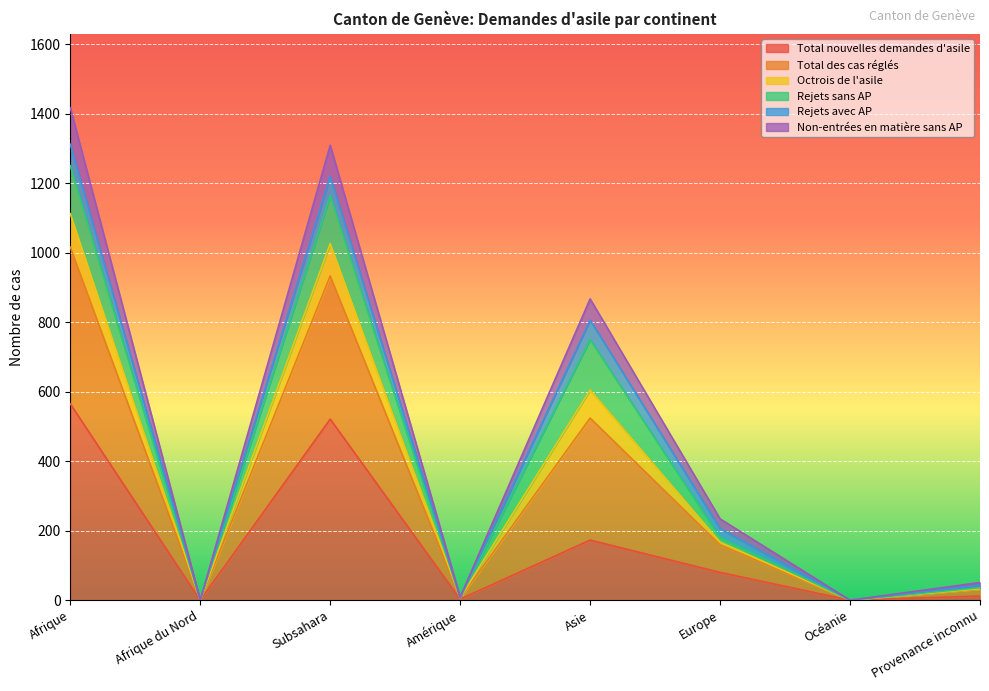

How many interior local peaks does the Octrois de l'asile series have?

2